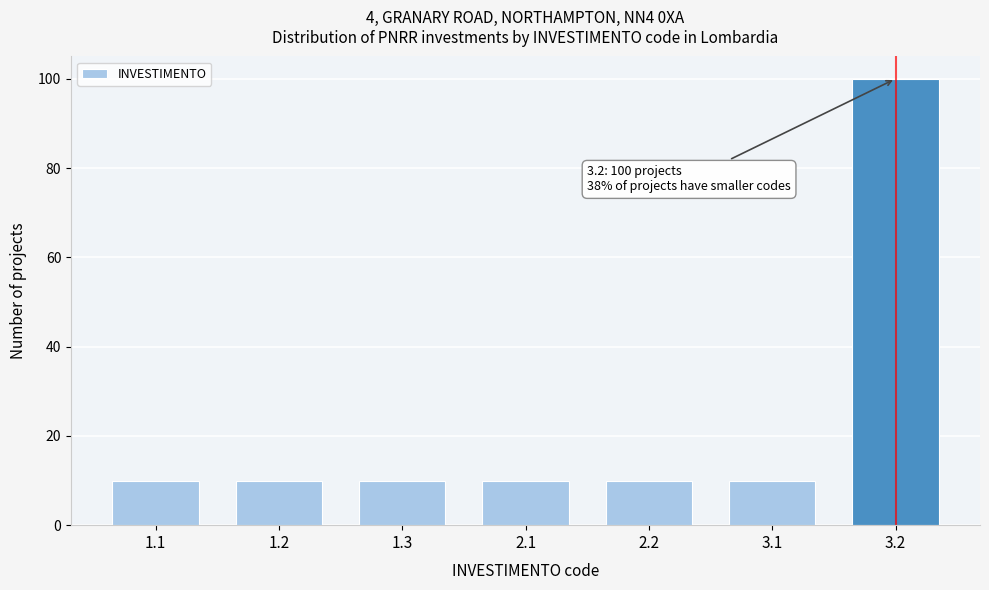

Reading left to right, what are all the values shown in this chart?

10	10	10	10	10	10	100